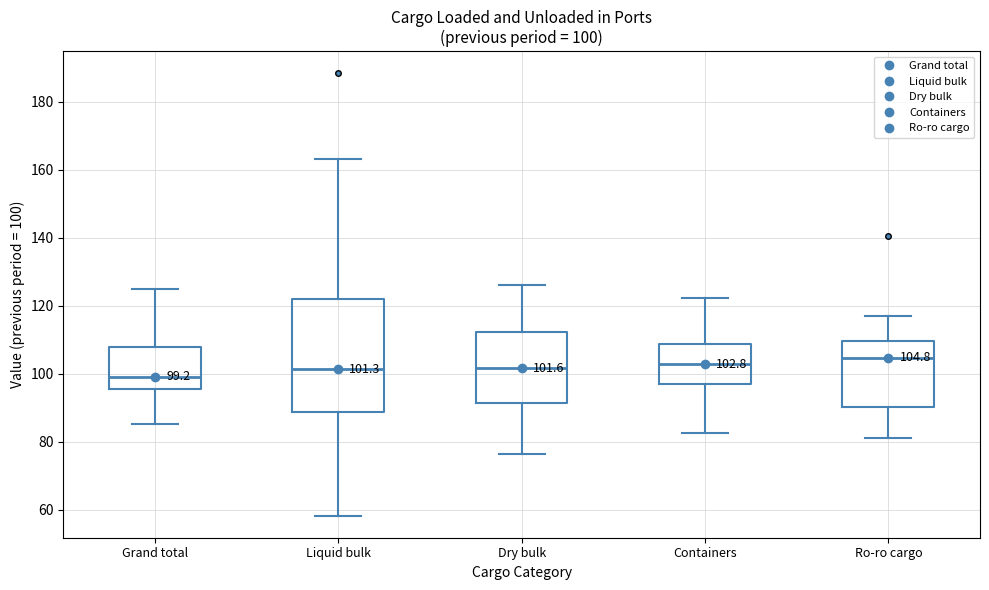

Which box's median line is the lowest?

Grand total